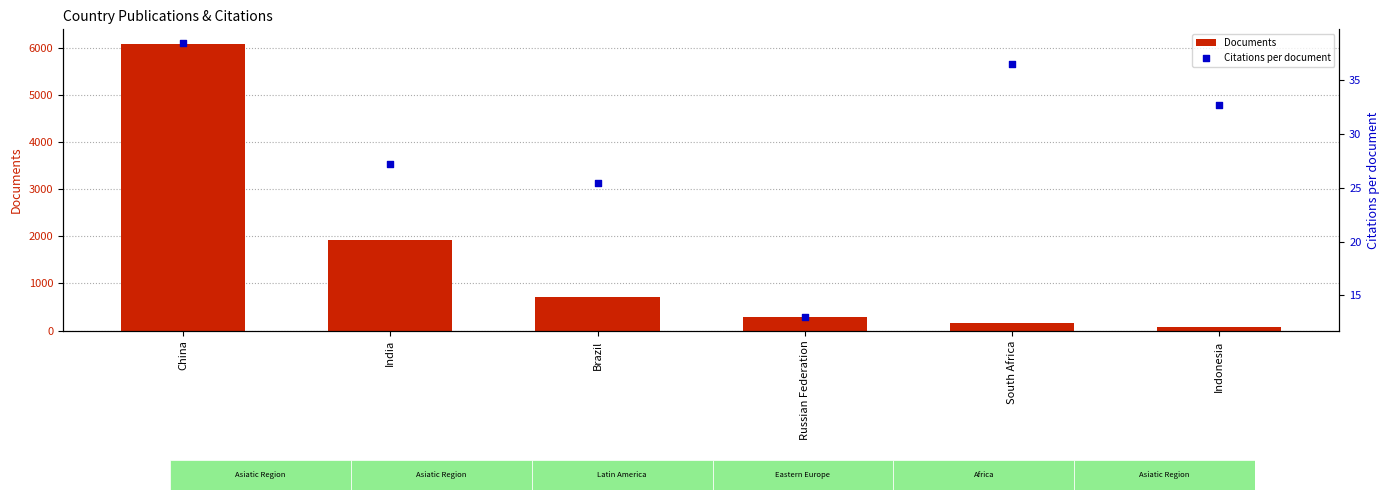

Which series has the widest spread of Y values?

Documents